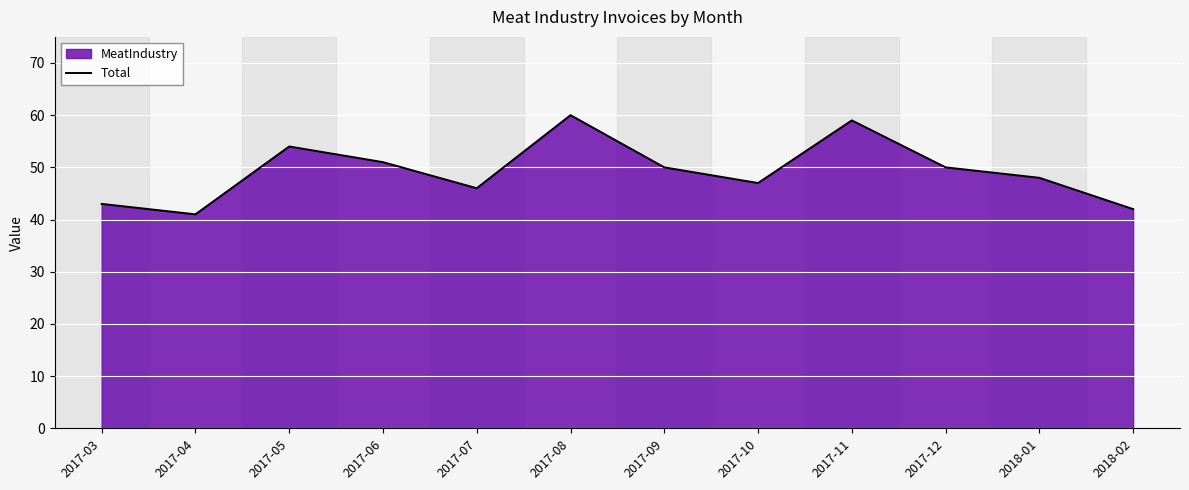

List the labels in order of value, smallest first.

2017-04, 2018-02, 2017-03, 2017-07, 2017-10, 2018-01, 2017-09, 2017-12, 2017-06, 2017-05, 2017-11, 2017-08